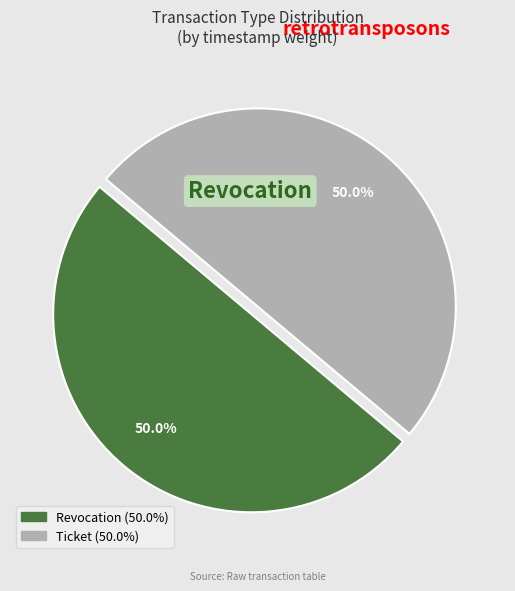

Rank the categories by value from lowest to highest.

Ticket, Revocation